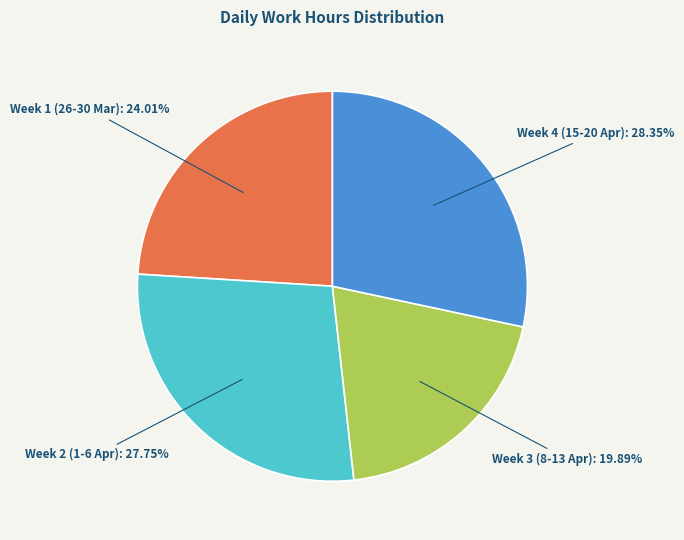

Rank the categories by value from highest to lowest.

Week 4 (15-20 Apr), Week 2 (1-6 Apr), Week 1 (26-30 Mar), Week 3 (8-13 Apr)